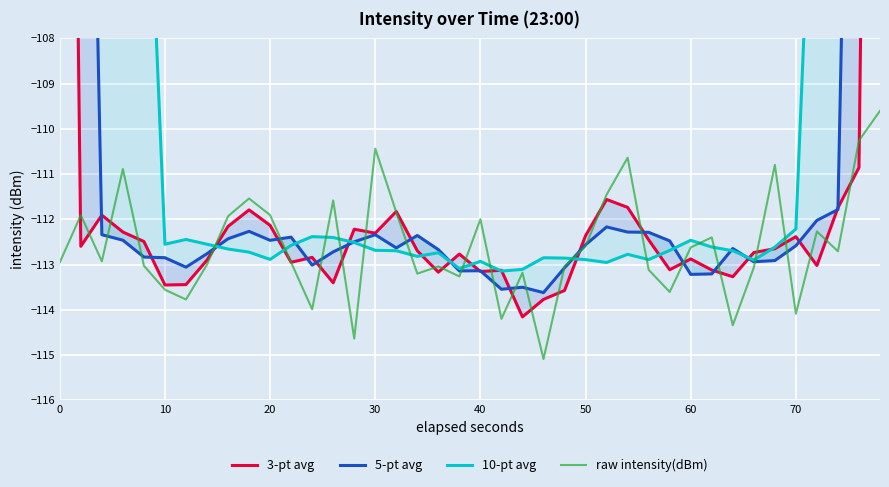

What is the difference between the second highest and minimum values in the 10-pt avg series?

46.2